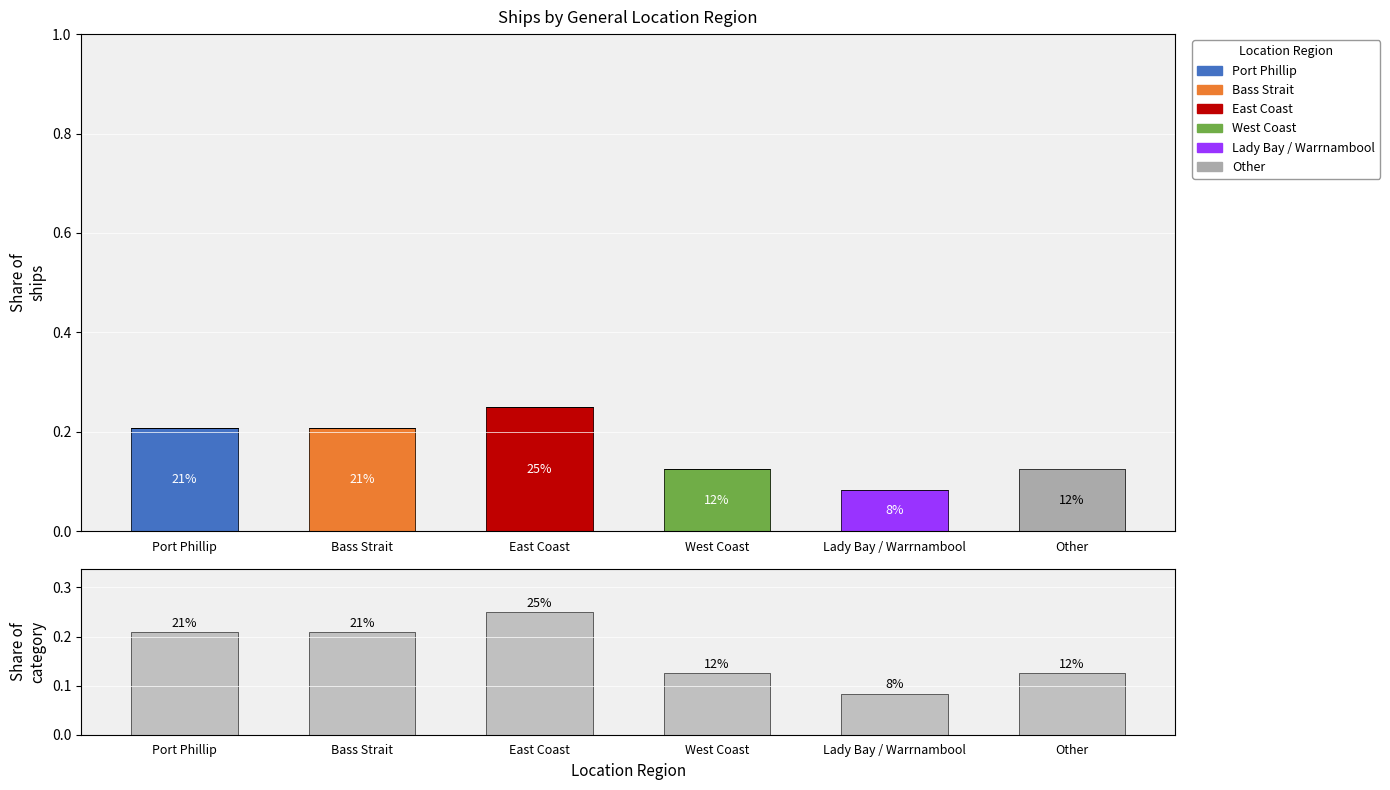

Count the values in the range 0 to 1.

6